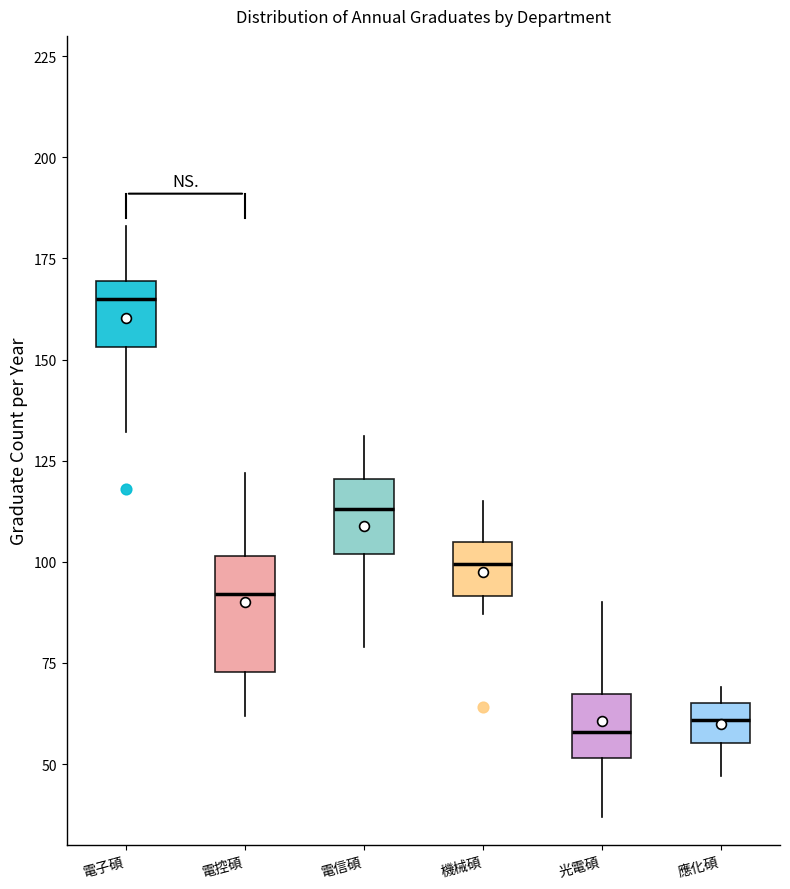

Reading left to right, read every box against the y-axis: the position of its median line, the range the box covers, and the ends of its whiskers. The values are not printed on the chart, so give them approximately, as read against the axis.

電子碩: median 165, box 155 to 170, whiskers 130 to 185
電控碩: median 90, box 75 to 100, whiskers 60 to 120
電信碩: median 115, box 100 to 120, whiskers 80 to 130
機械碩: median 100, box 90 to 105, whiskers 85 to 115
光電碩: median 60, box 50 to 65, whiskers 35 to 90
應化碩: median 60, box 55 to 65, whiskers 45 to 70